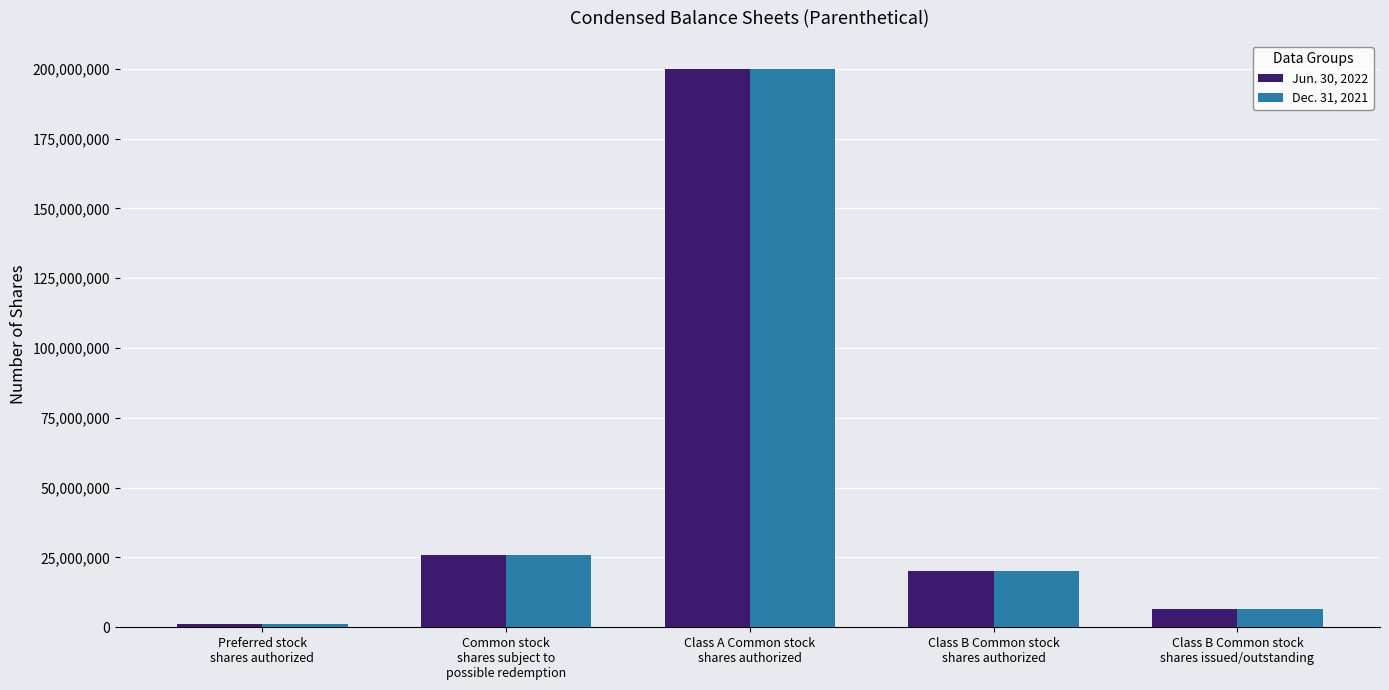

Where is Jun. 30, 2022 nearest to the value 100500000?

Common stock
shares subject to
possible redemption